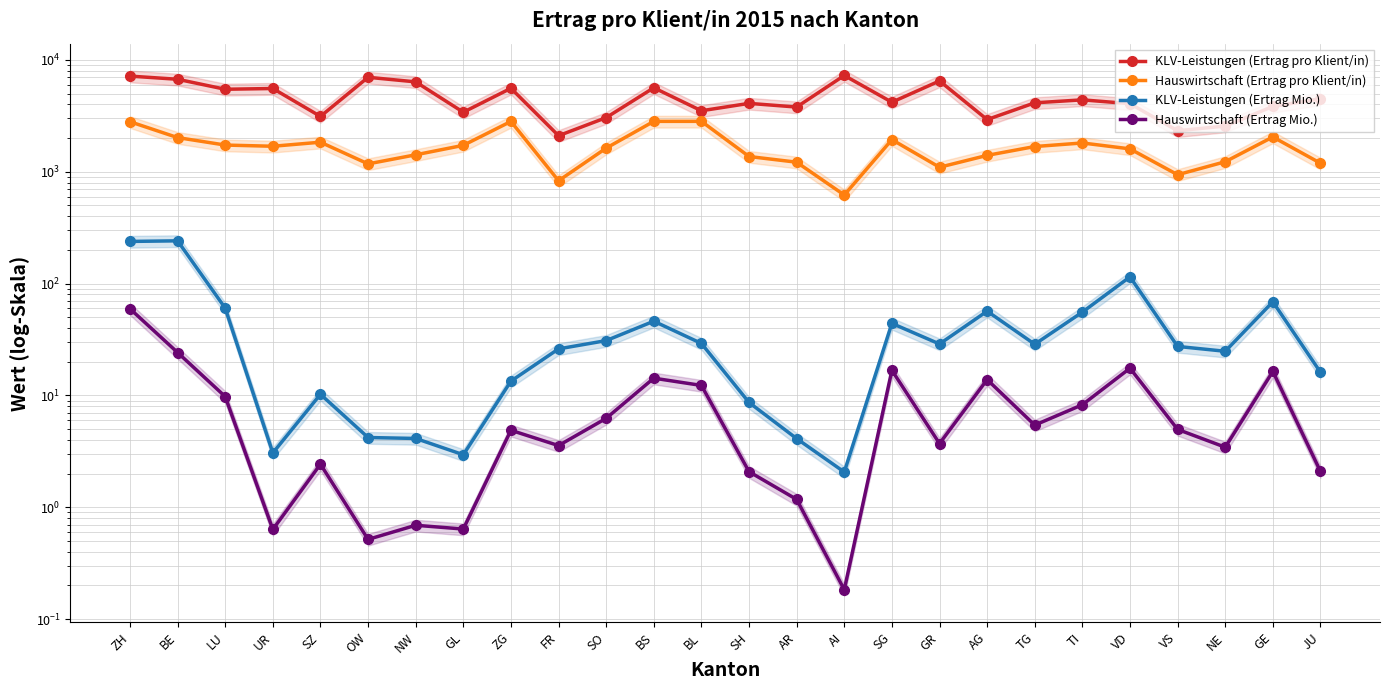

Reading left to right, list all the values displayed in this chart.

KLV-Leistungen (Ertrag pro Klient/in): ZH=7172.0	BE=6720.1	LU=5470.2	UR=5556.8	SZ=3127.3	OW=7000.4	NW=6368.7	GL=3409.3	ZG=5580.9	FR=2101.7	SO=3050.2	BS=5641.5	BL=3513.2	SH=4091.1	AR=3792.4	AI=7267.3	SG=4189.6	GR=6492.5	AG=2929.7	TG=4136.9	TI=4398.7	VD=4065.5	VS=2327.2	NE=2565.2	GE=3840.1	JU=4495.8
Hauswirtschaft (Ertrag pro Klient/in): ZH=2804.1	BE=2022.1	LU=1733.8	UR=1691.4	SZ=1838.9	OW=1176.6	NW=1418.4	GL=1723.8	ZG=2819.8	FR=831.3	SO=1627.6	BS=2824.3	BL=2825.4	SH=1369.5	AR=1218.3	AI=619.9	SG=1938.1	GR=1097.9	AG=1401.9	TG=1682.0	TI=1810.0	VD=1602.9	VS=941.1	NE=1229.8	GE=2047.9	JU=1192.8
KLV-Leistungen (Ertrag Mio.): ZH=238.3	BE=241.3	LU=60.3	UR=3.1	SZ=10.2	OW=4.2	NW=4.1	GL=2.9	ZG=13.4	FR=26.1	SO=30.9	BS=46.1	BL=29.1	SH=8.6	AR=4.1	AI=2.1	SG=44.1	GR=28.8	AG=56.7	TG=28.7	TI=55.6	VD=114.9	VS=27.4	NE=24.8	GE=68.7	JU=16.1
Hauswirtschaft (Ertrag Mio.): ZH=59.6	BE=24.2	LU=9.8	UR=0.6	SZ=2.4	OW=0.5	NW=0.7	GL=0.6	ZG=4.9	FR=3.6	SO=6.2	BS=14.3	BL=12.3	SH=2.1	AR=1.2	AI=0.2	SG=16.8	GR=3.7	AG=13.8	TG=5.4	TI=8.2	VD=17.5	VS=5.0	NE=3.4	GE=16.4	JU=2.1